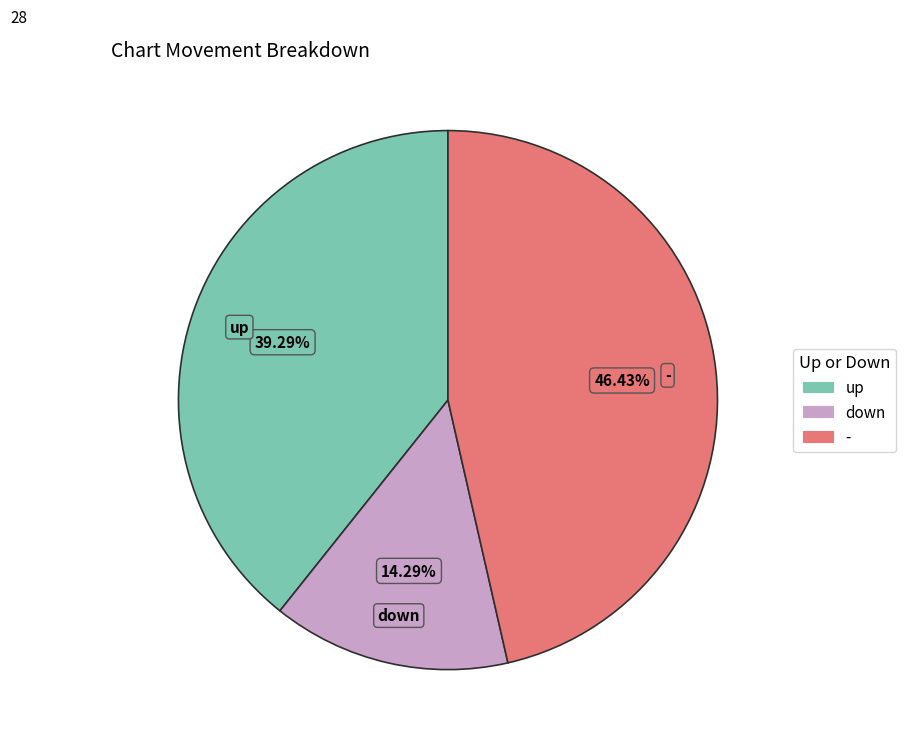

What is the smallest slice in the pie chart?

down